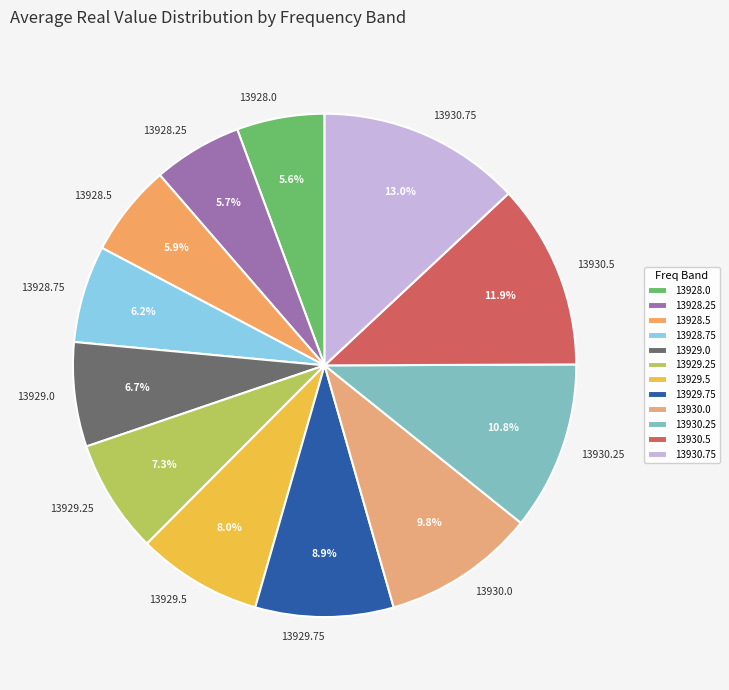

What percentage is NOT represented by 13930.0?

90.2%